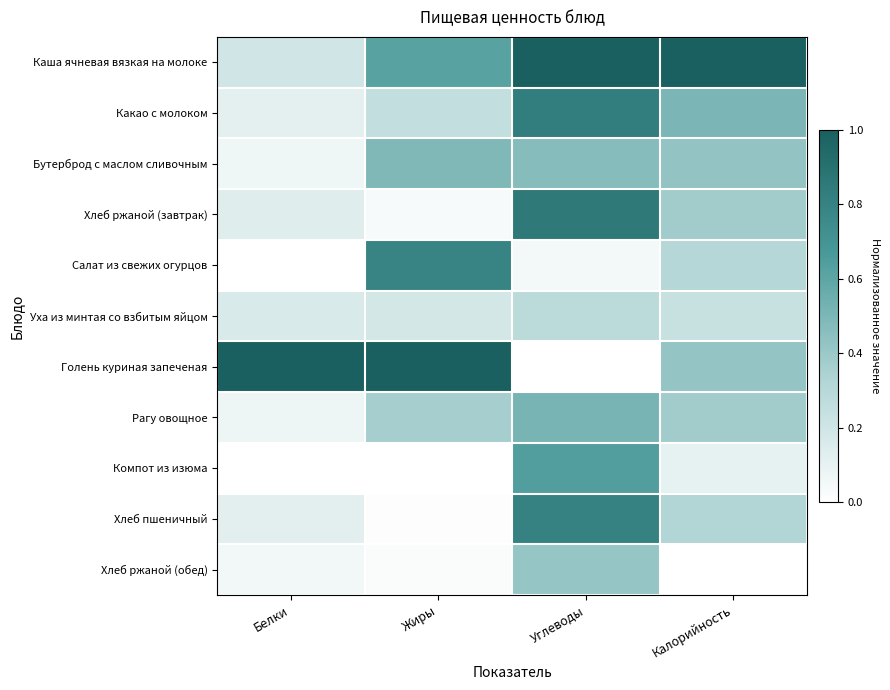

Reading left to right, what are all the values shown in this chart?

Каша ячневая вязкая на молоке: Белки=0.2	Жиры=0.6	Углеводы=1.0	Калорийность=1.0
Какао с молоком: Белки=0.1	Жиры=0.3	Углеводы=0.8	Калорийность=0.5
Бутерброд с маслом сливочным: Белки=0.1	Жиры=0.5	Углеводы=0.5	Калорийность=0.4
Хлеб ржаной (завтрак): Белки=0.1	Жиры=0.0	Углеводы=0.8	Калорийность=0.4
Салат из свежих огурцов: Белки=0.0	Жиры=0.8	Углеводы=0.0	Калорийность=0.3
Уха из минтая со взбитым яйцом: Белки=0.2	Жиры=0.2	Углеводы=0.3	Калорийность=0.2
Голень куриная запеченая: Белки=1.0	Жиры=1.0	Углеводы=0.0	Калорийность=0.4
Рагу овощное: Белки=0.1	Жиры=0.4	Углеводы=0.5	Калорийность=0.4
Компот из изюма: Белки=0.0	Жиры=0.0	Углеводы=0.6	Калорийность=0.1
Хлеб пшеничный: Белки=0.1	Жиры=0.0	Углеводы=0.8	Калорийность=0.3
Хлеб ржаной (обед): Белки=0.1	Жиры=0.0	Углеводы=0.4	Калорийность=0.0